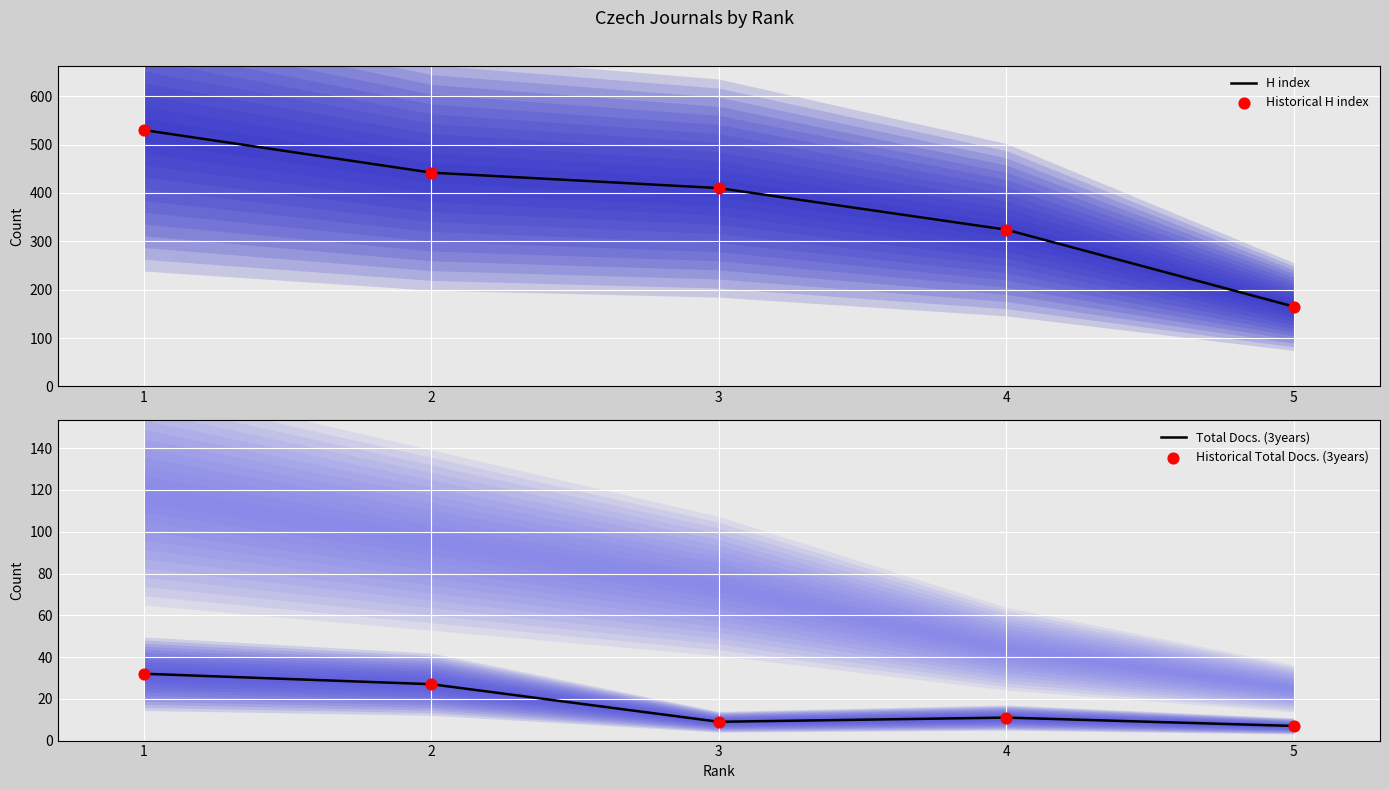

Which series reaches the maximum Y coordinate?

H index